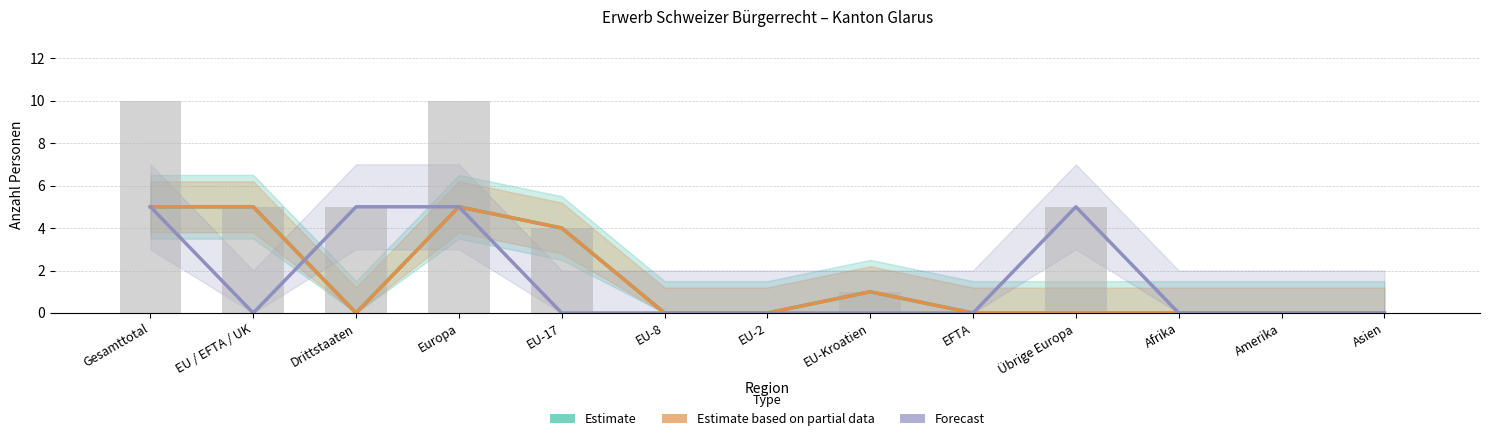

The Estimate series shows 0 at Asien. True or false?

True